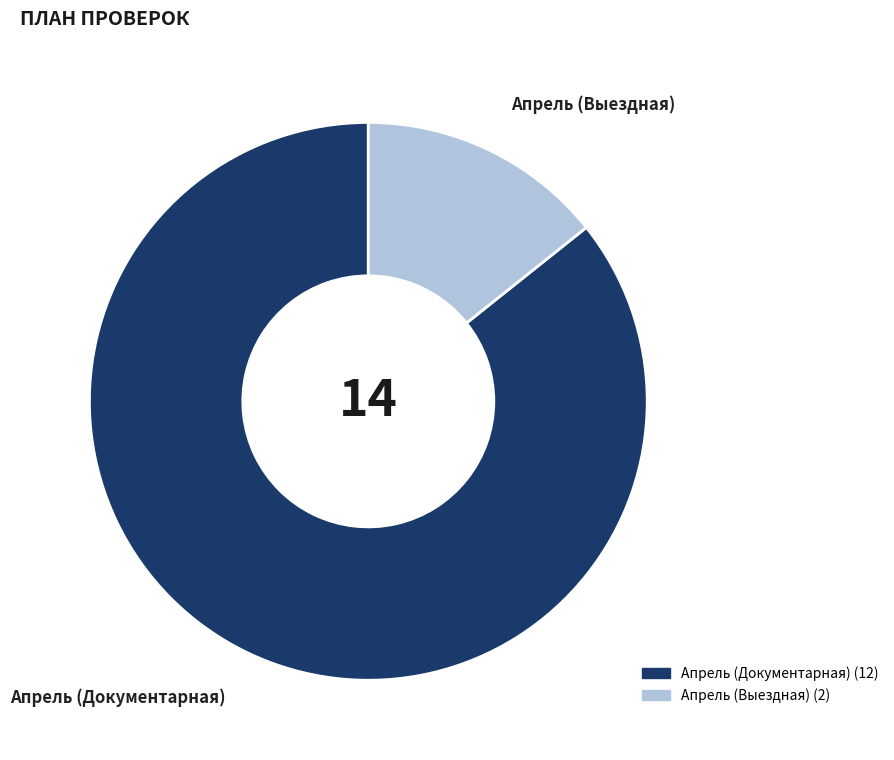

How many slices are in this pie chart?

2